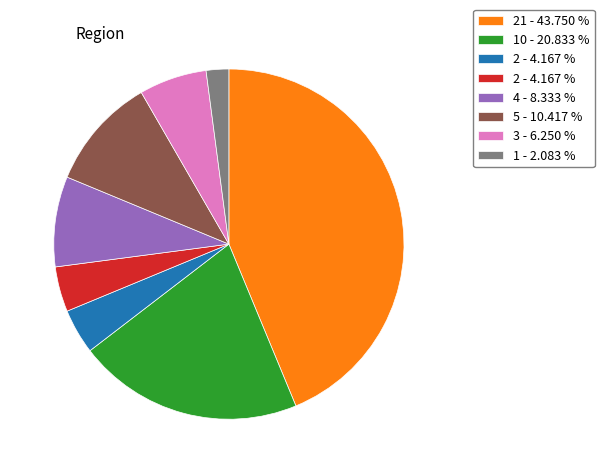

Is there any slice that represents more than half of the pie?

No